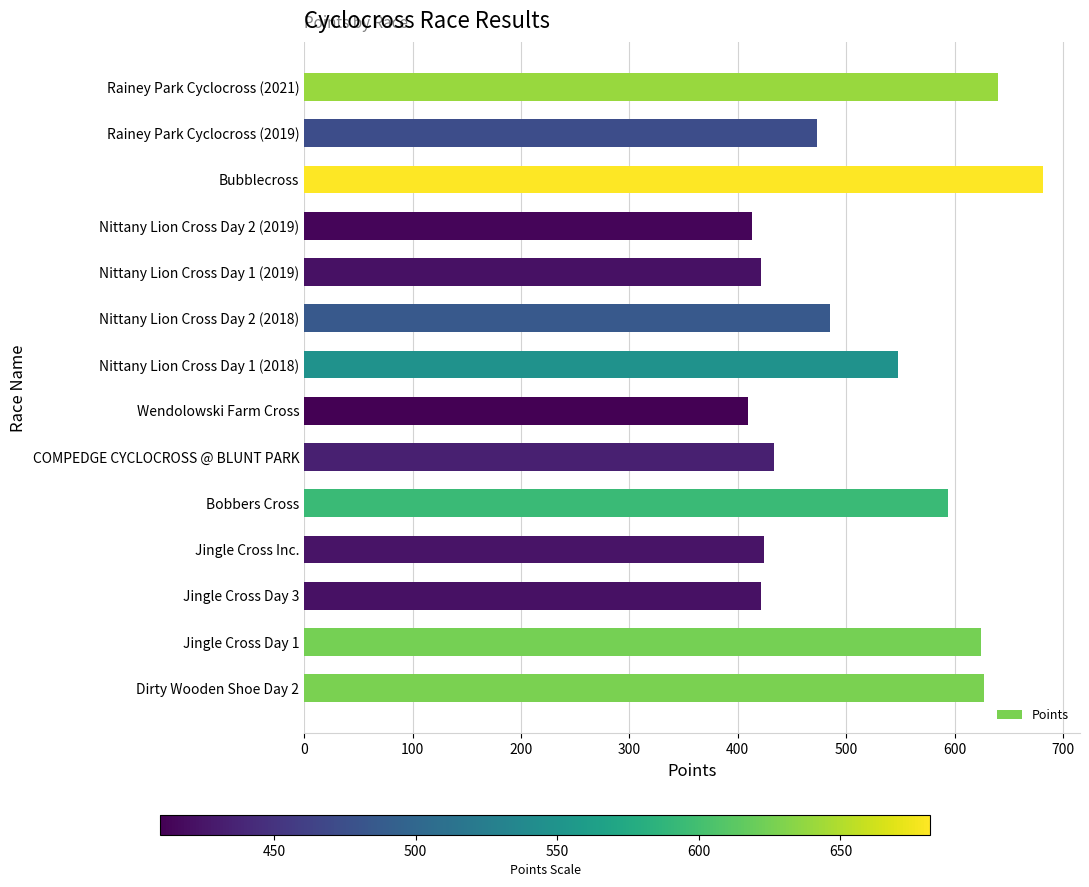

What is the ratio of the value at Bubblecross to the value at Jingle Cross Inc.?

1.6